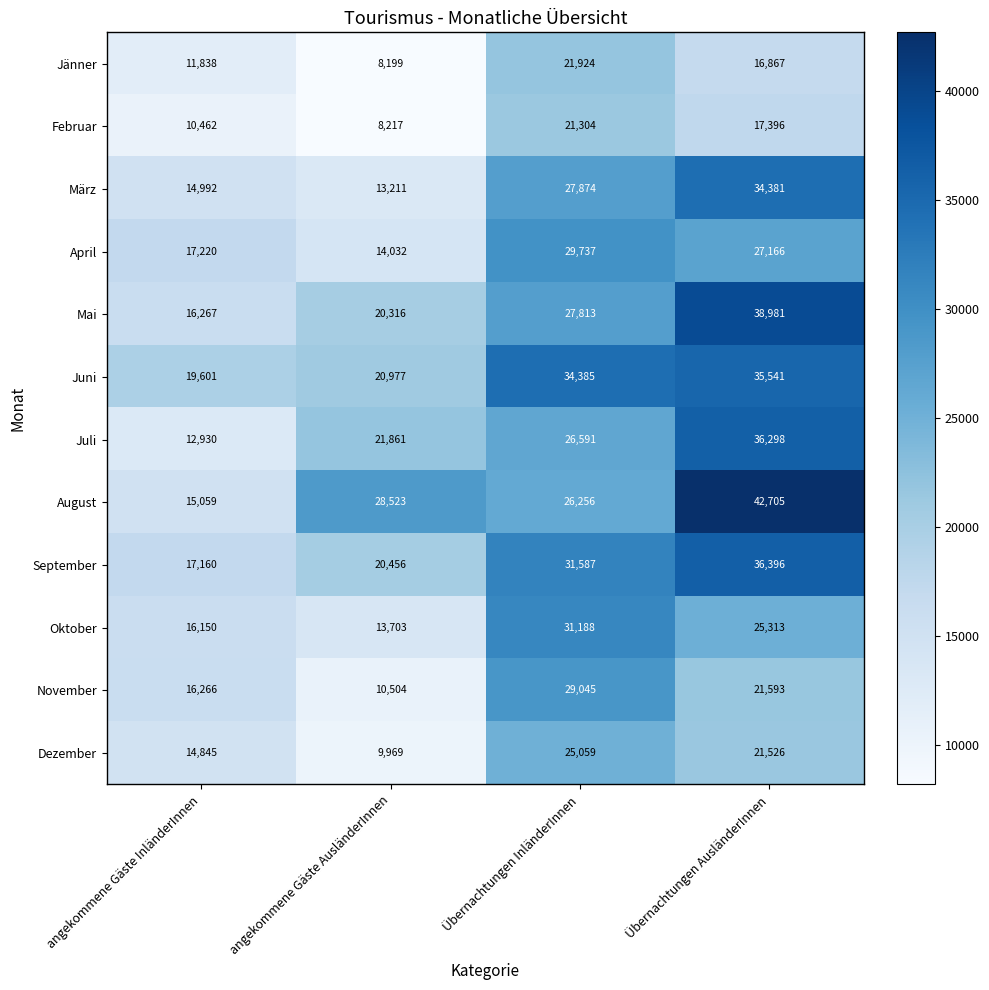

What is the sum of all Februar values?

57379